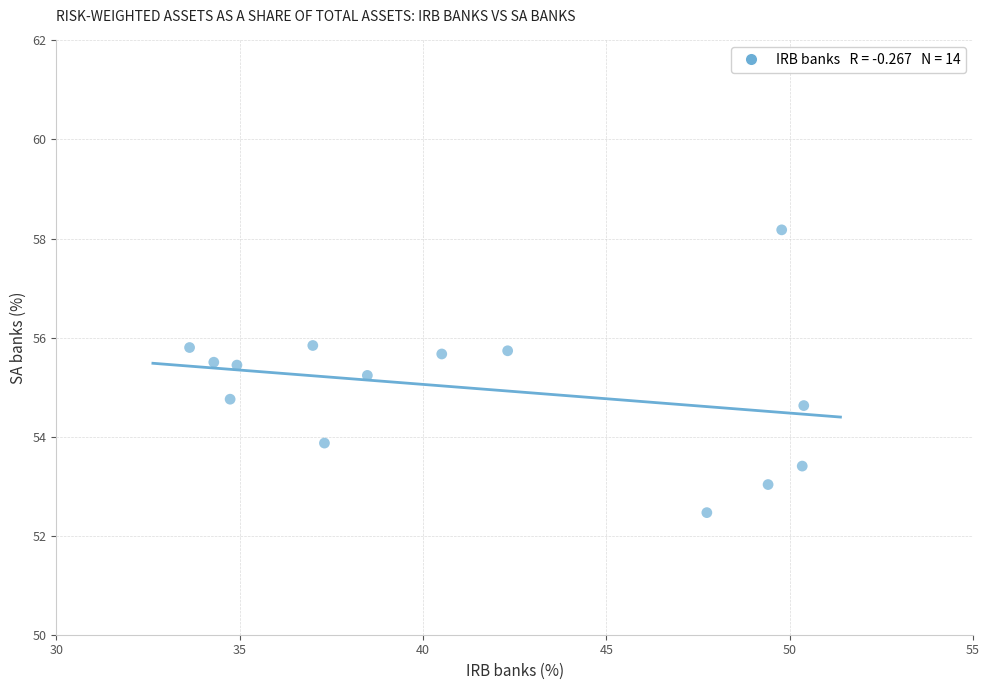

What is the range of Y values (max minus min)?

5.7